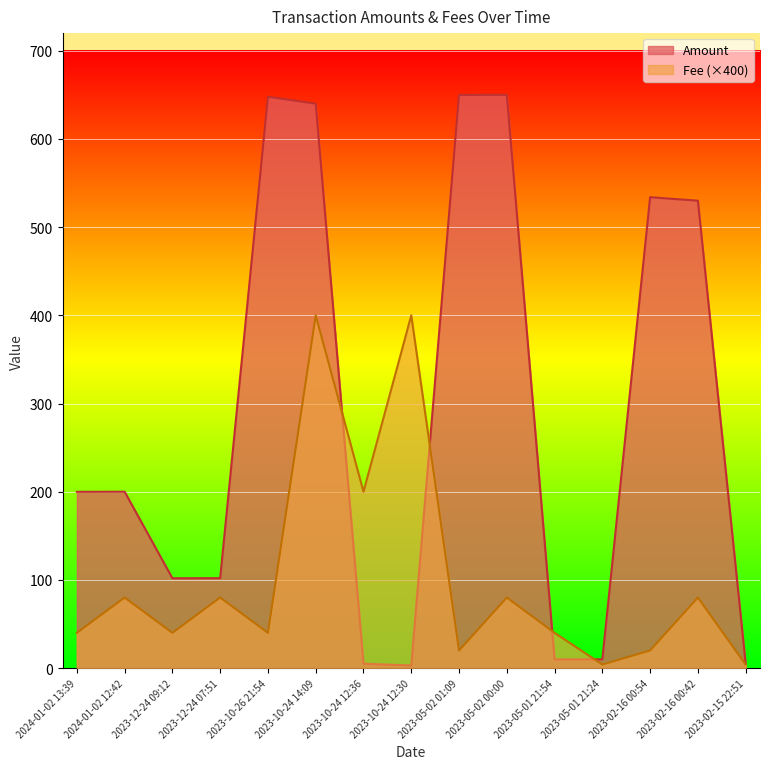

At which label is Amount closest to 326?

2024-01-02 12:42